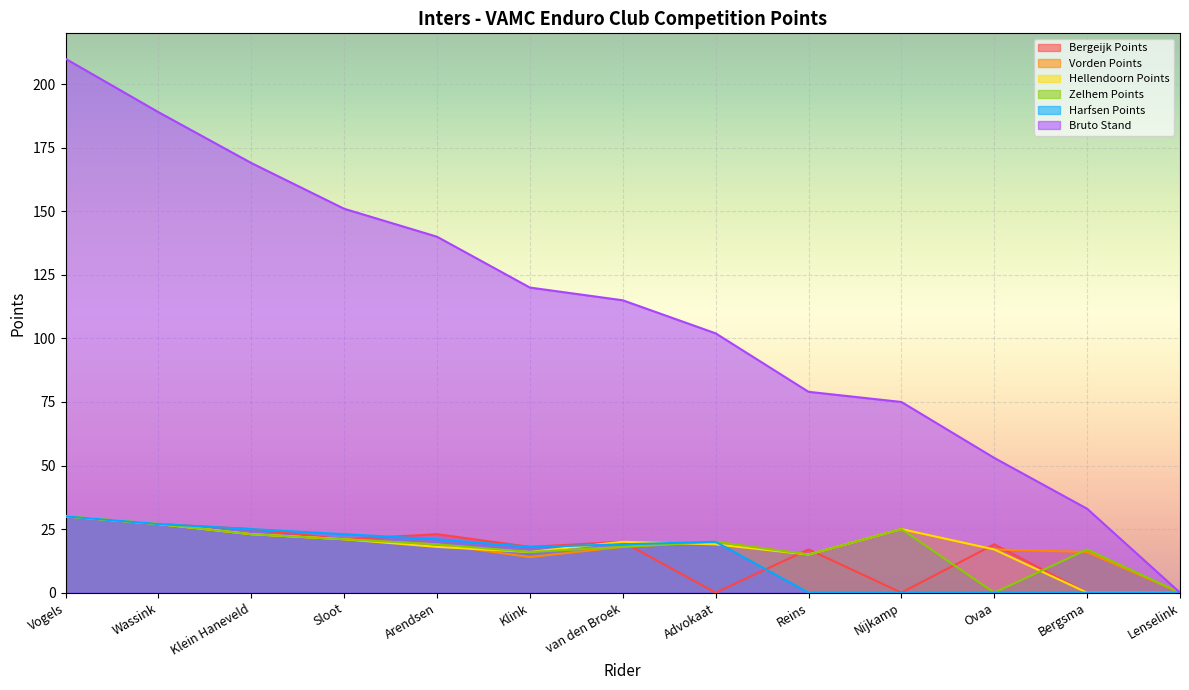

True or false: Bruto Stand has more than 2 interior local peaks.

False